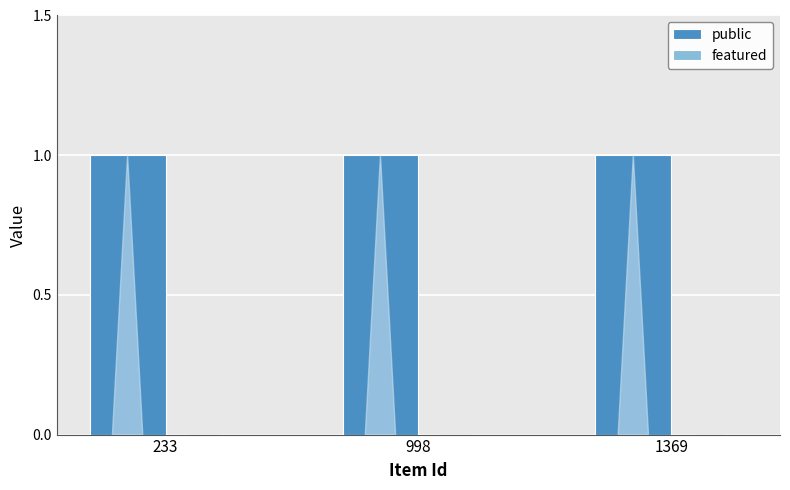

What is the highest value of the public series?

1